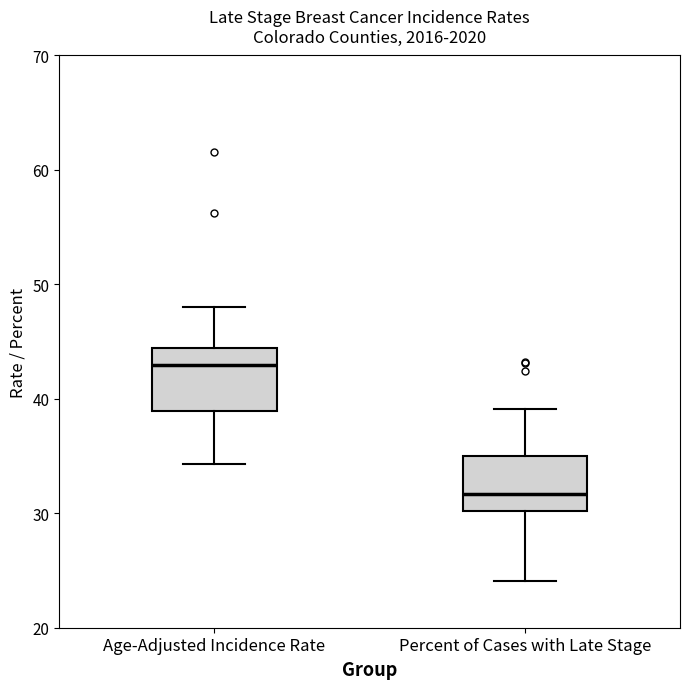

Reading left to right, read every box against the y-axis: the position of its median line, the range the box covers, and the ends of its whiskers. The values are not printed on the chart, so give them approximately, as read against the axis.

Age-Adjusted Incidence Rate: median 43, box 39 to 44, whiskers 34 to 48
Percent of Cases with Late Stage: median 32, box 30 to 35, whiskers 24 to 39